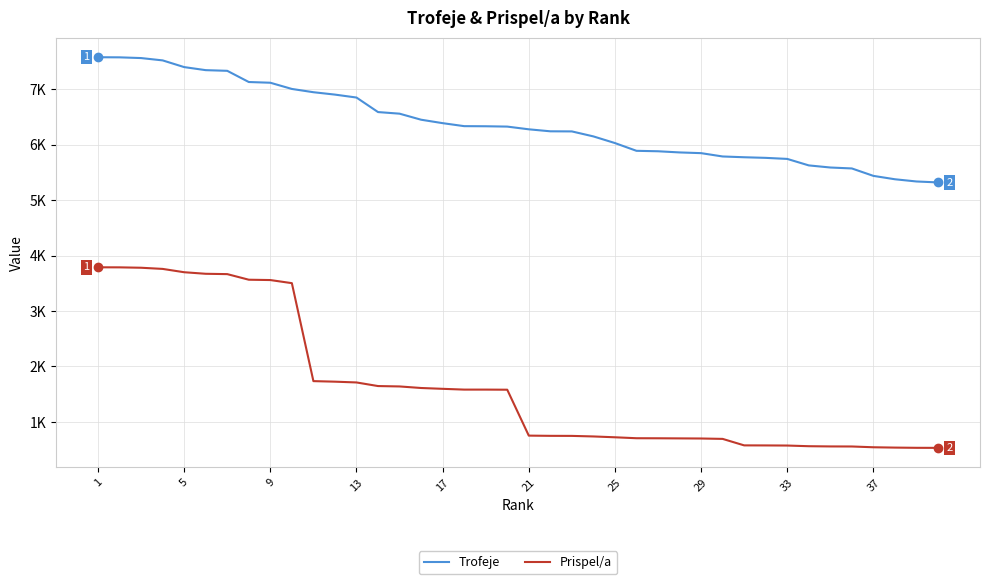

Does the chart display data point markers on the line(s)?

No